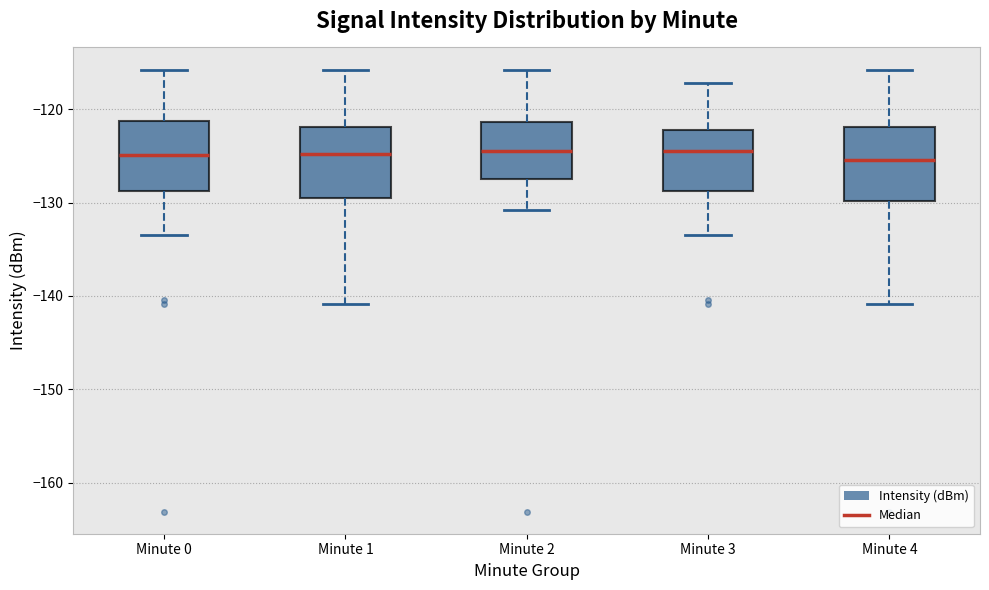

Reading left to right, transcribe this box plot: for each box, give where its median line is, the range the box spans, and where its two whiskers end, as read against the y-axis. The values are not printed on the chart, so give them approximately, as read against the axis.

Minute 0: median -125, box -129 to -121, whiskers -133 to -116
Minute 1: median -125, box -130 to -122, whiskers -141 to -116
Minute 2: median -125, box -128 to -121, whiskers -131 to -116
Minute 3: median -125, box -129 to -122, whiskers -133 to -117
Minute 4: median -125, box -130 to -122, whiskers -141 to -116